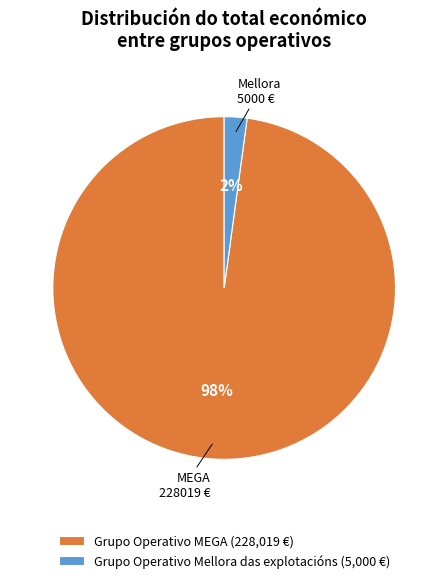

To the nearest percent, what is the average slice percentage?

50%